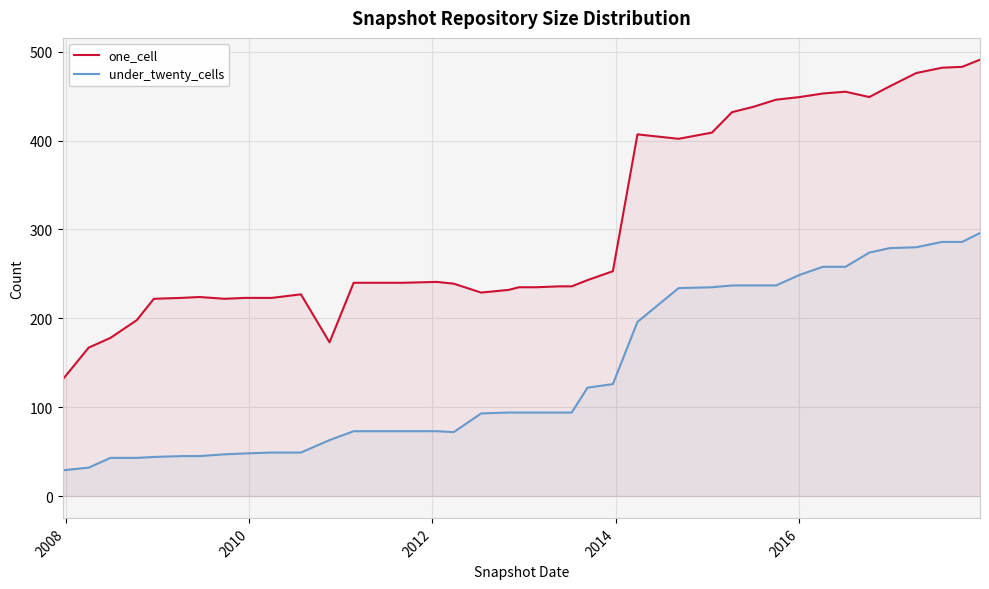

Which series has the largest range (max minus min)?

one_cell